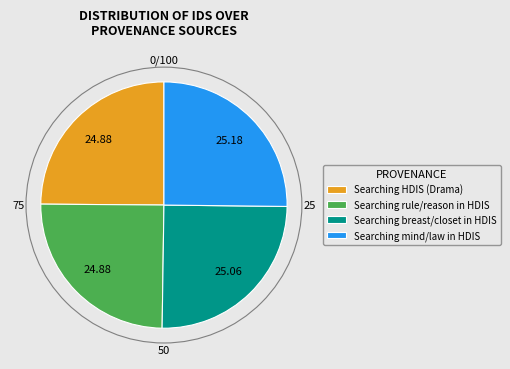

How many slices are in this pie chart?

4